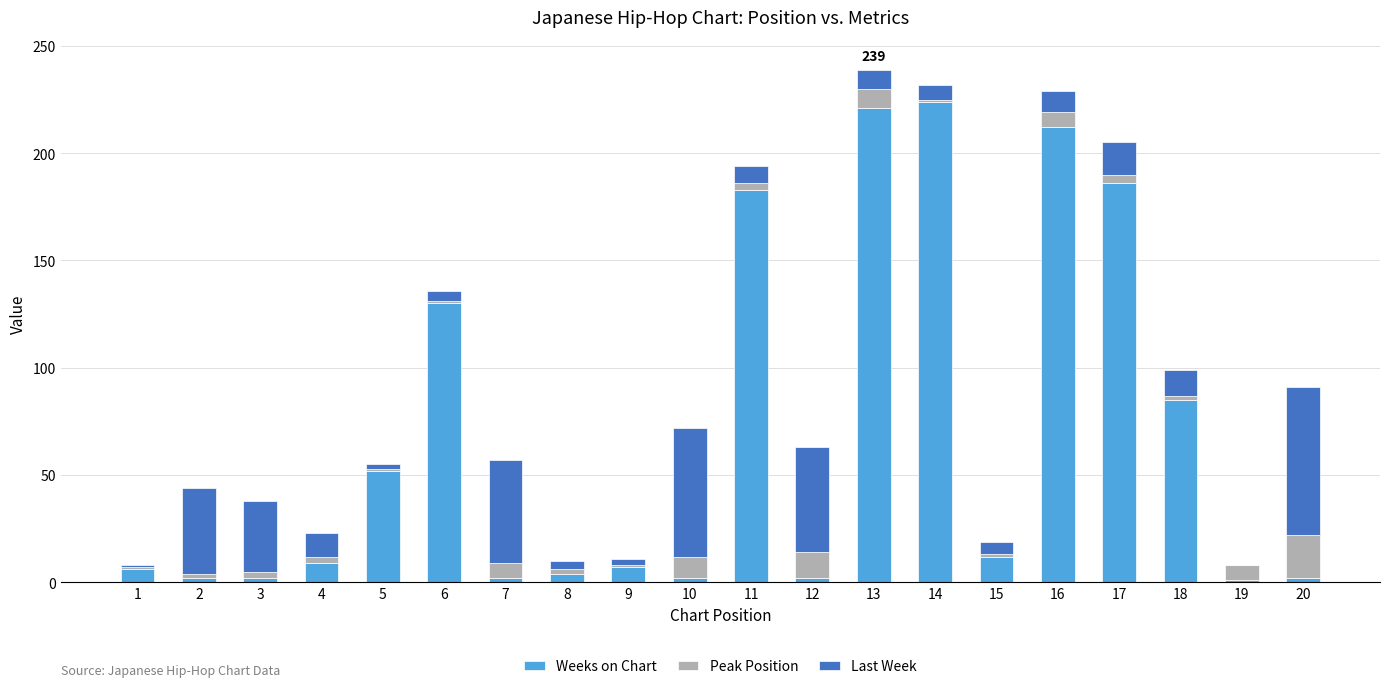

True or false: Weeks on Chart has a value of 52 at 18.

False